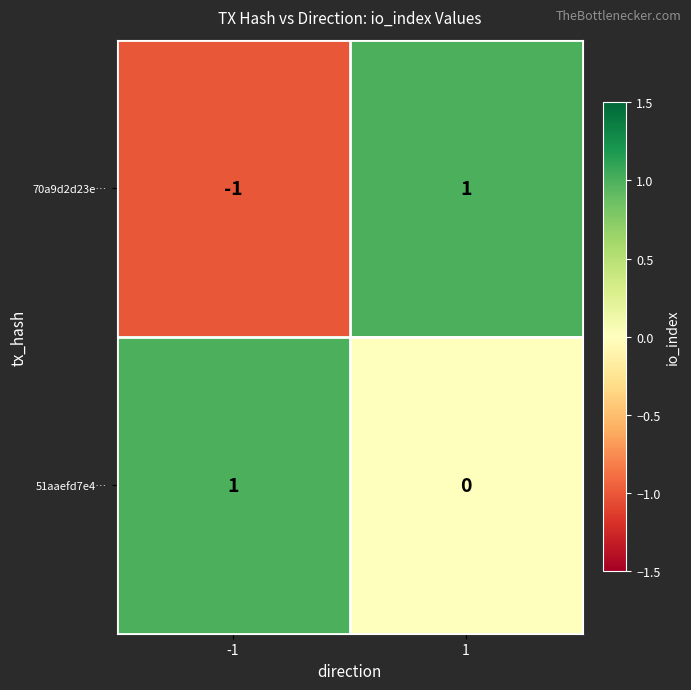

Rank the series by their average value, from highest to lowest.

51aaefd7e4…, 70a9d2d23e…